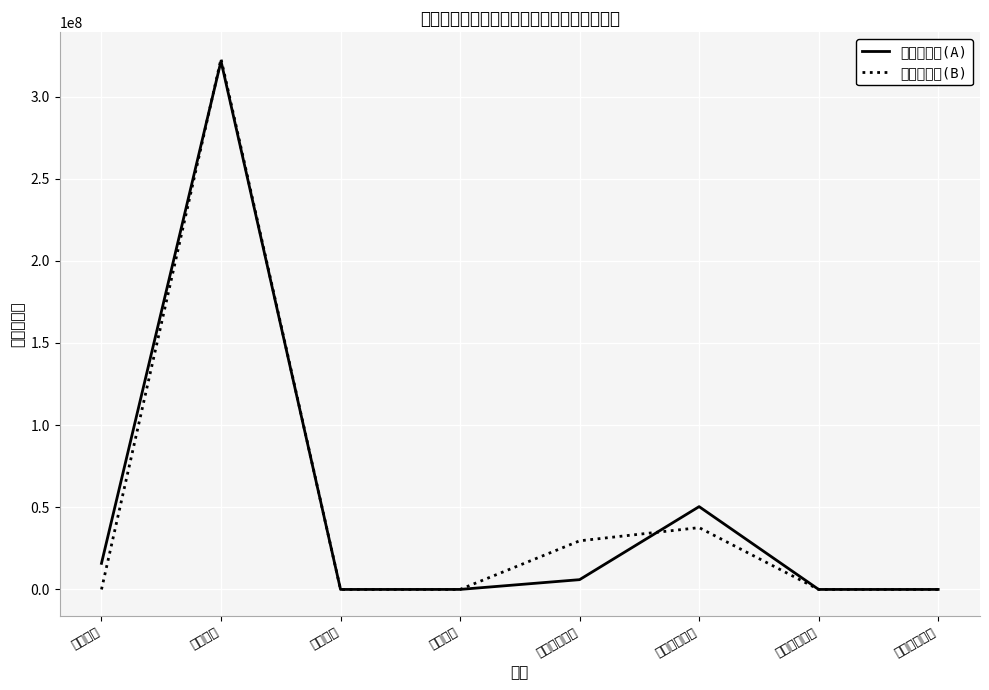

Which series has the largest total across all categories?

令和２年度(A)